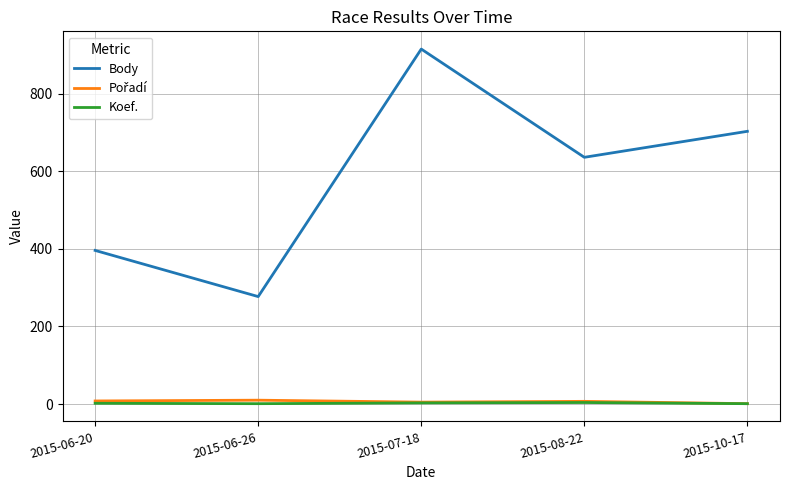

True or false: Body and Koef. cross at least once.

False